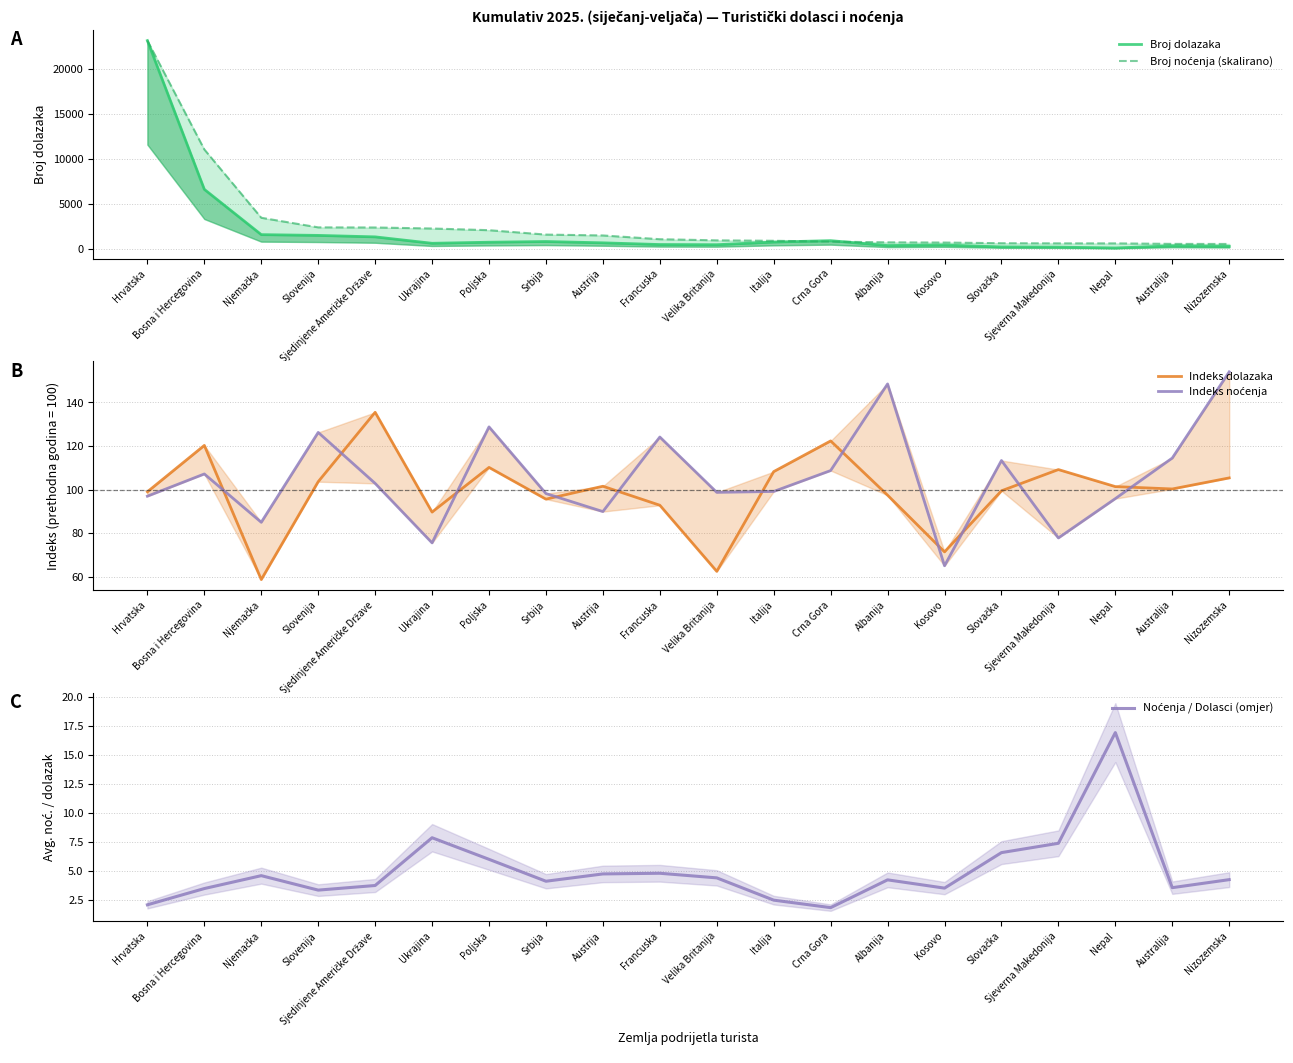

What are all the series names shown in the legend?

Broj dolazaka, Broj noćenja (skalirano), Indeks dolazaka, Indeks noćenja, Noćenja / Dolasci (omjer)